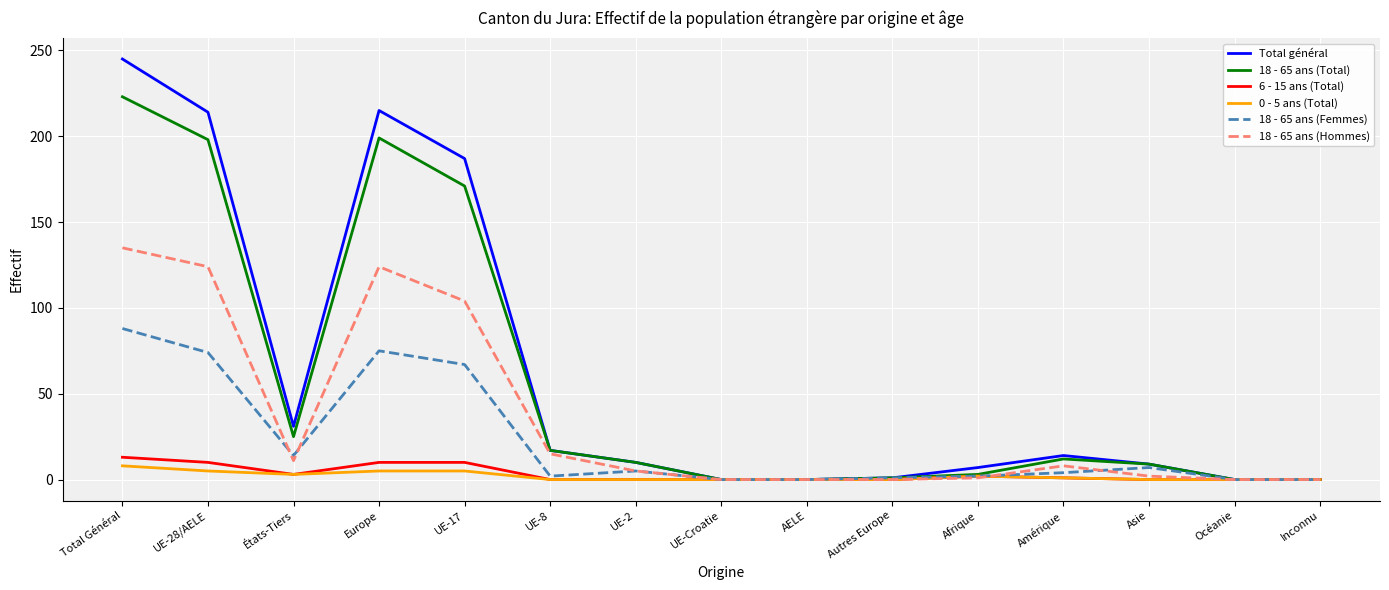

The value of 6 - 15 ans (Total) at UE-8 is 0. True or false?

True